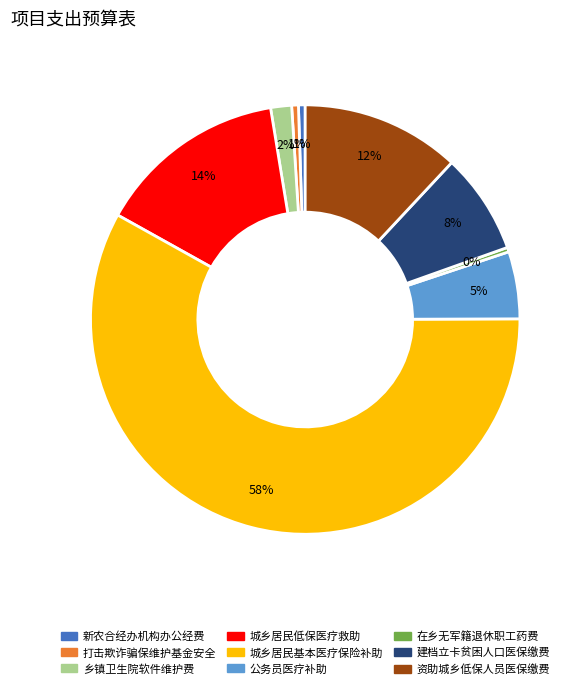

Does any single category account for the majority?

Yes